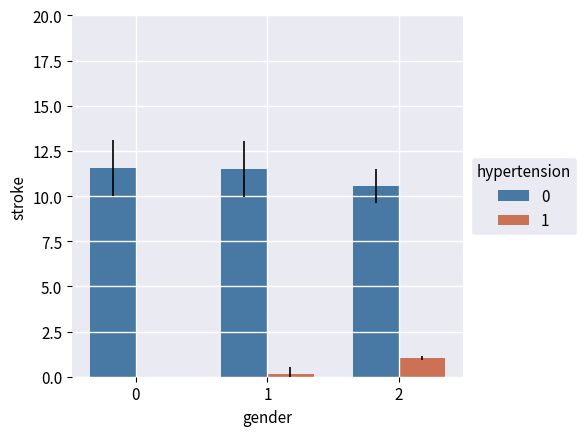

How many data points in 1 are above 0?

2